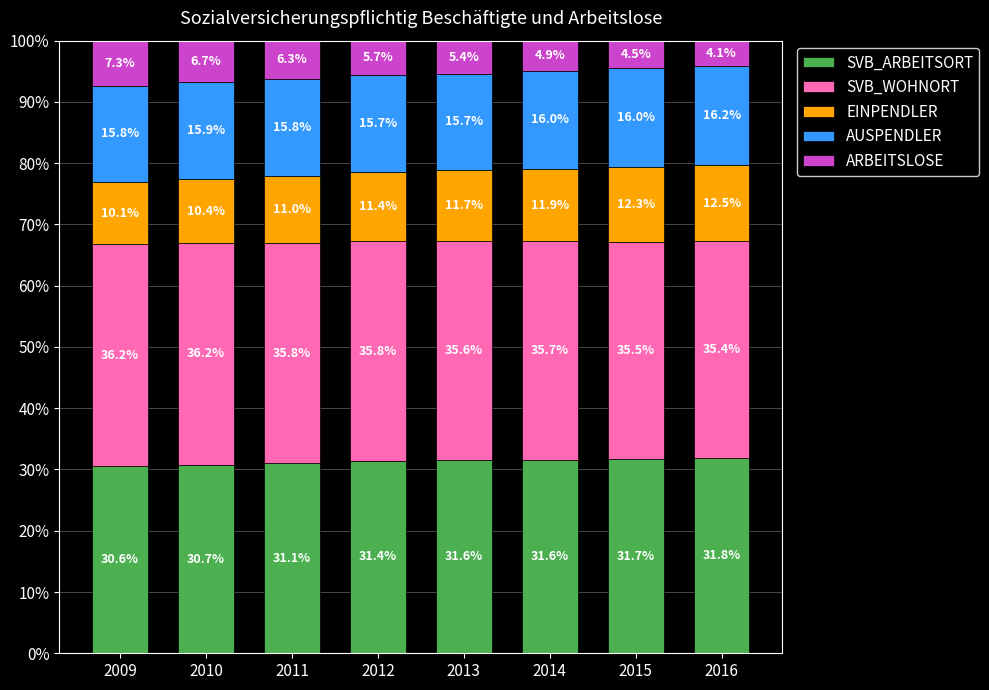

Does the chart contain any negative values?

No